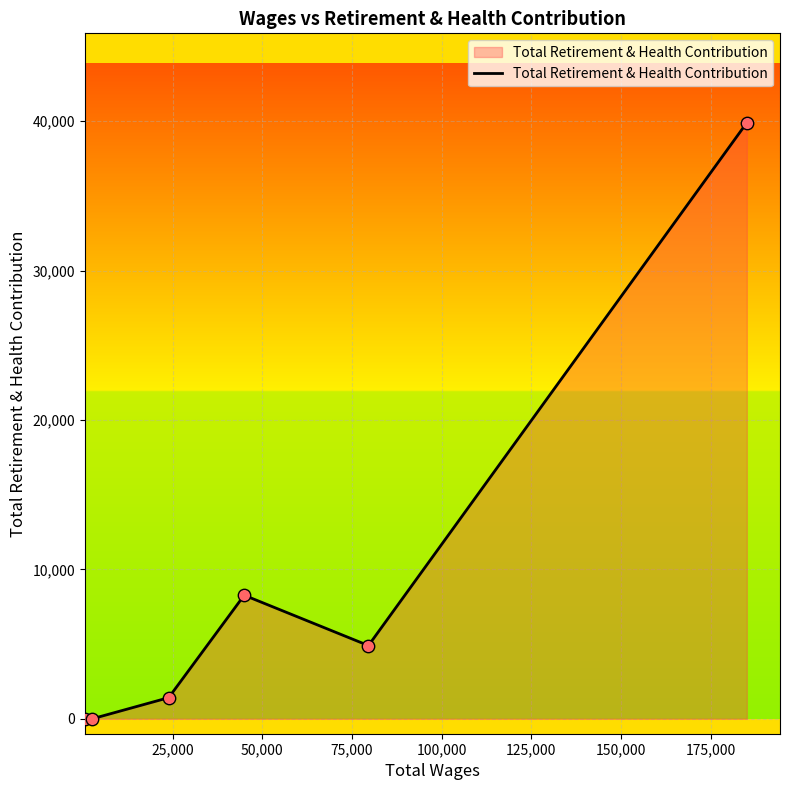

What is the greatest value displayed?

39893